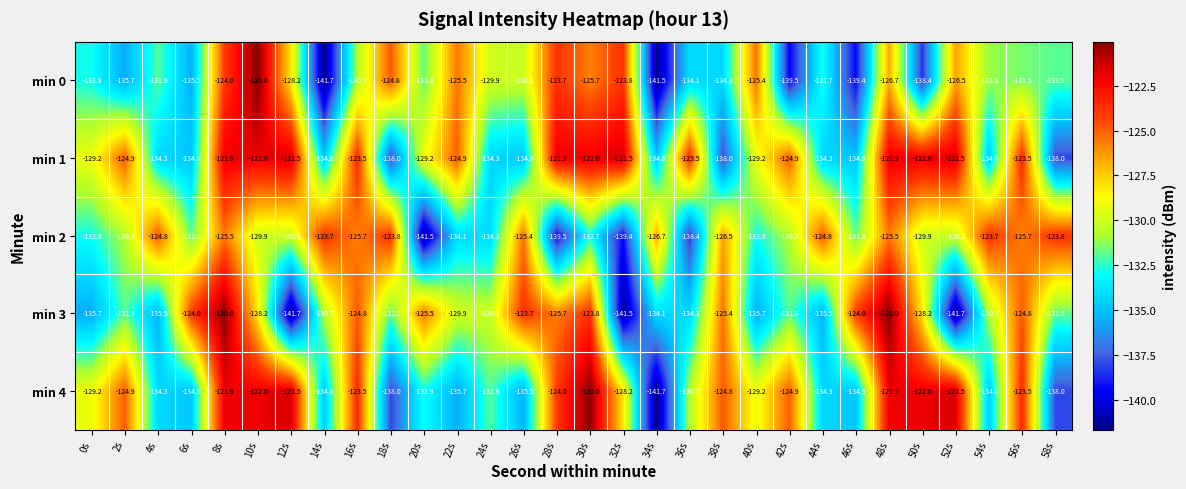

The min 3 series shows -76.2 at 52s. True or false?

False